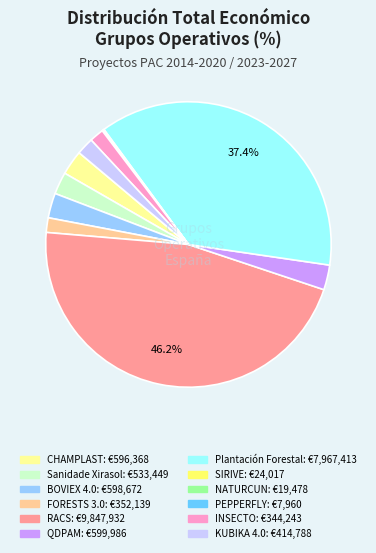

What is the ratio of the value at RACS to the value at CHAMPLAST?

16.5